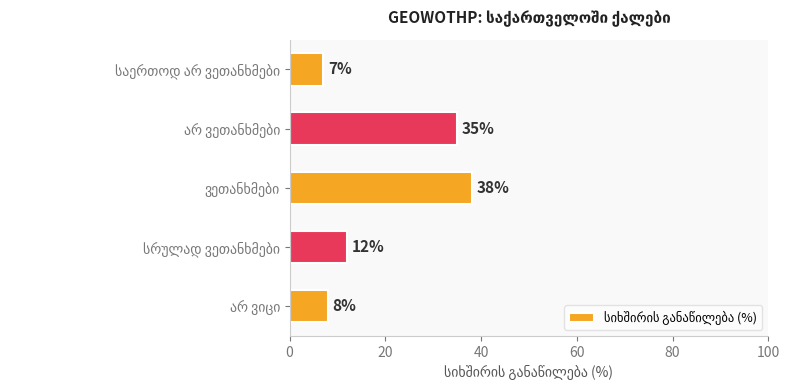

What is the sum of all values?

100